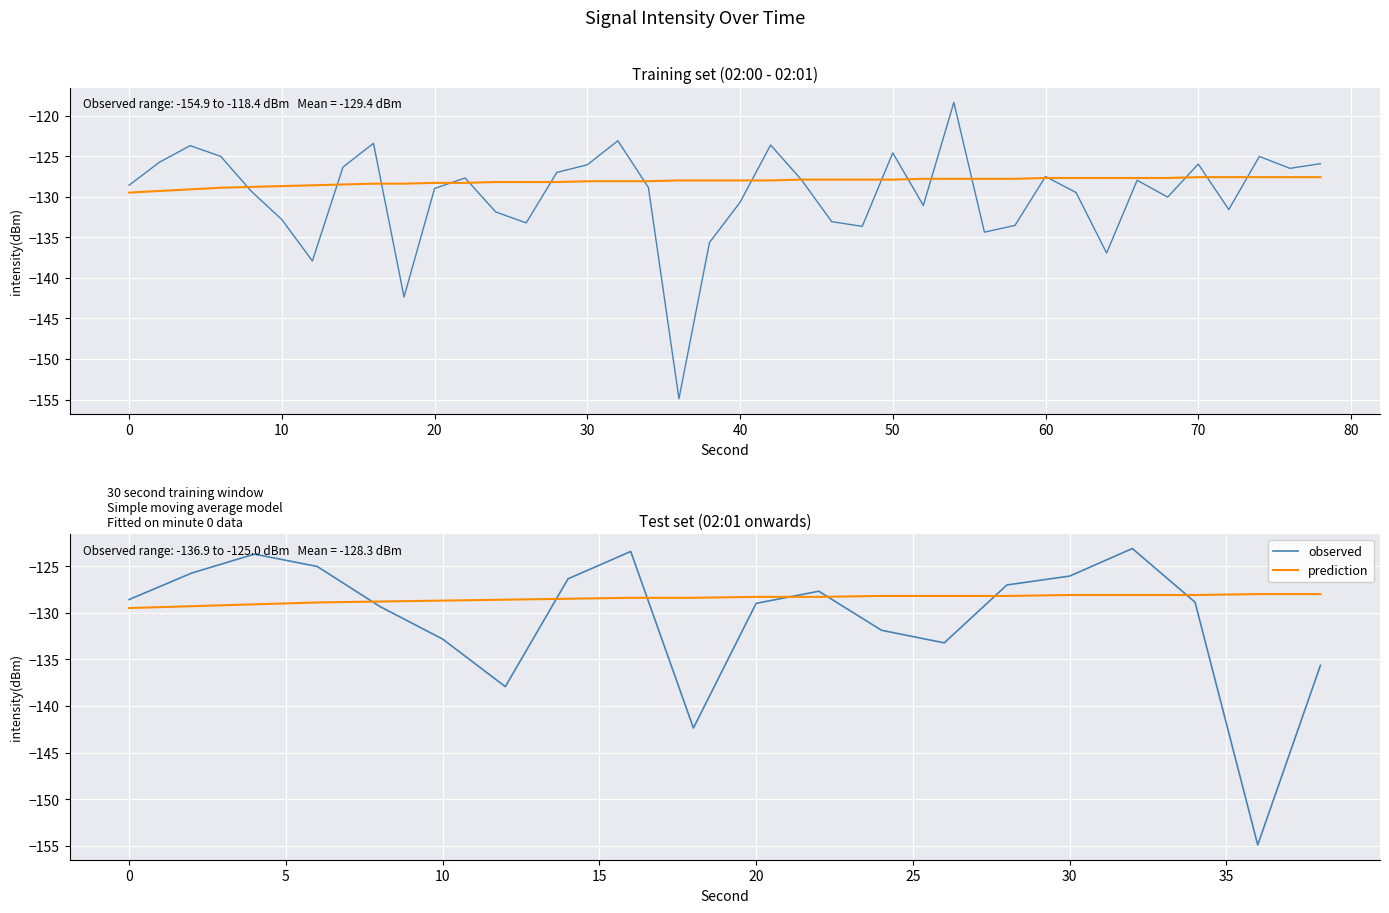

Reading left to right, transcribe all the data shown in this chart.

observed: -128.6	-125.7	-123.7	-125.0	-129.3	-132.8	-137.9	-126.4	-123.4	-142.4	-129.0	-127.7	-131.9	-133.2	-127.0	-126.1	-123.1	-128.9	-154.9	-135.6
prediction: -129.5	-129.3	-129.1	-128.9	-128.8	-128.7	-128.6	-128.5	-128.4	-128.4	-128.3	-128.3	-128.2	-128.2	-128.2	-128.1	-128.1	-128.1	-128.0	-128.0